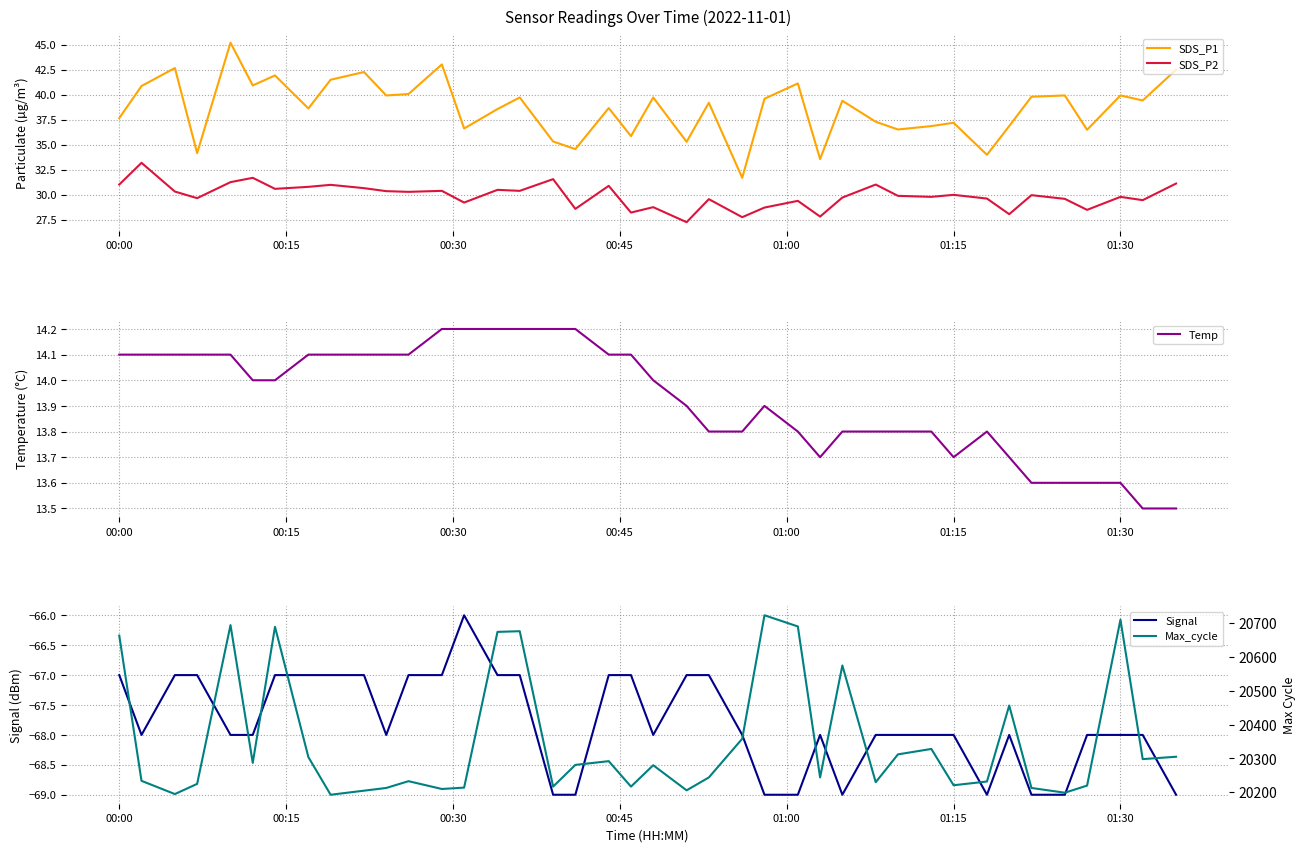

The SDS_P2 series shows 31.0 at 00:00. True or false?

True